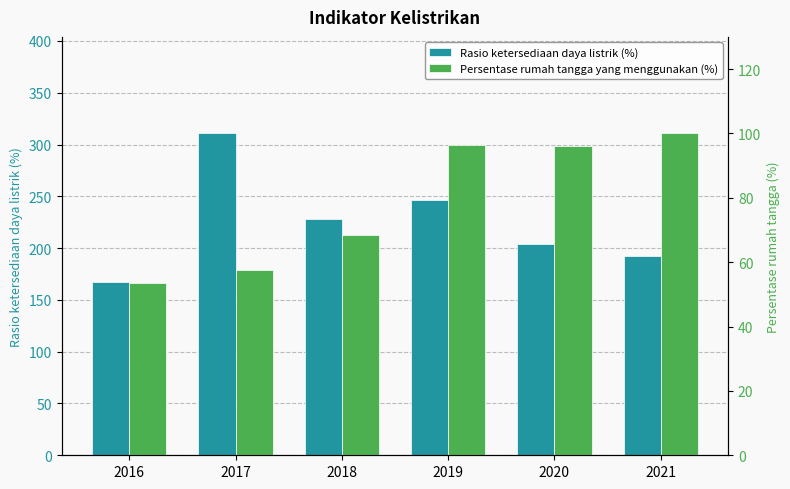

At 2017, list the series in order from smallest to largest.

Persentase rumah tangga yang menggunakan (%), Rasio ketersediaan daya listrik (%)